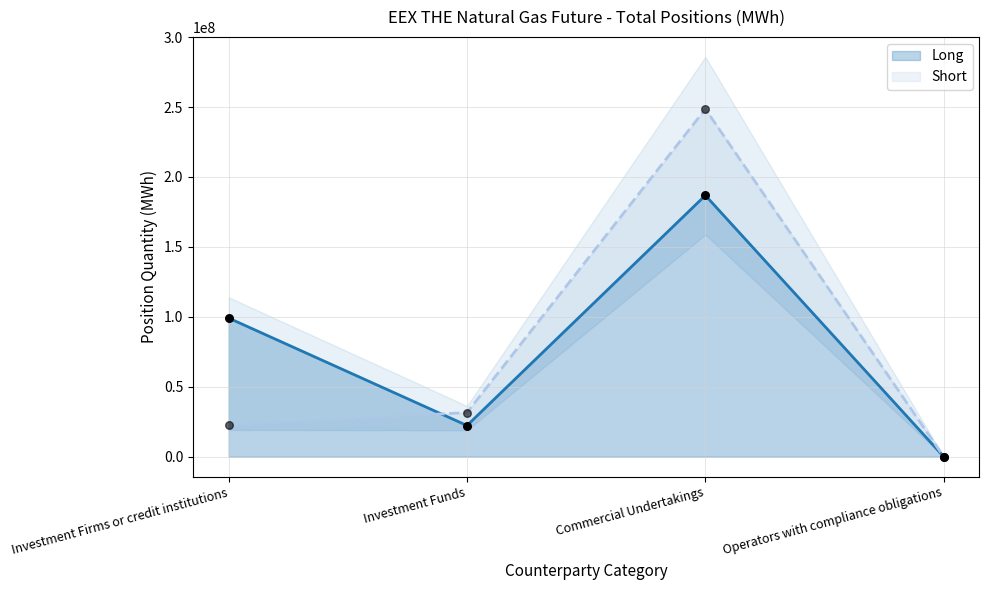

At which category is the sum across all series the highest?

Commercial Undertakings